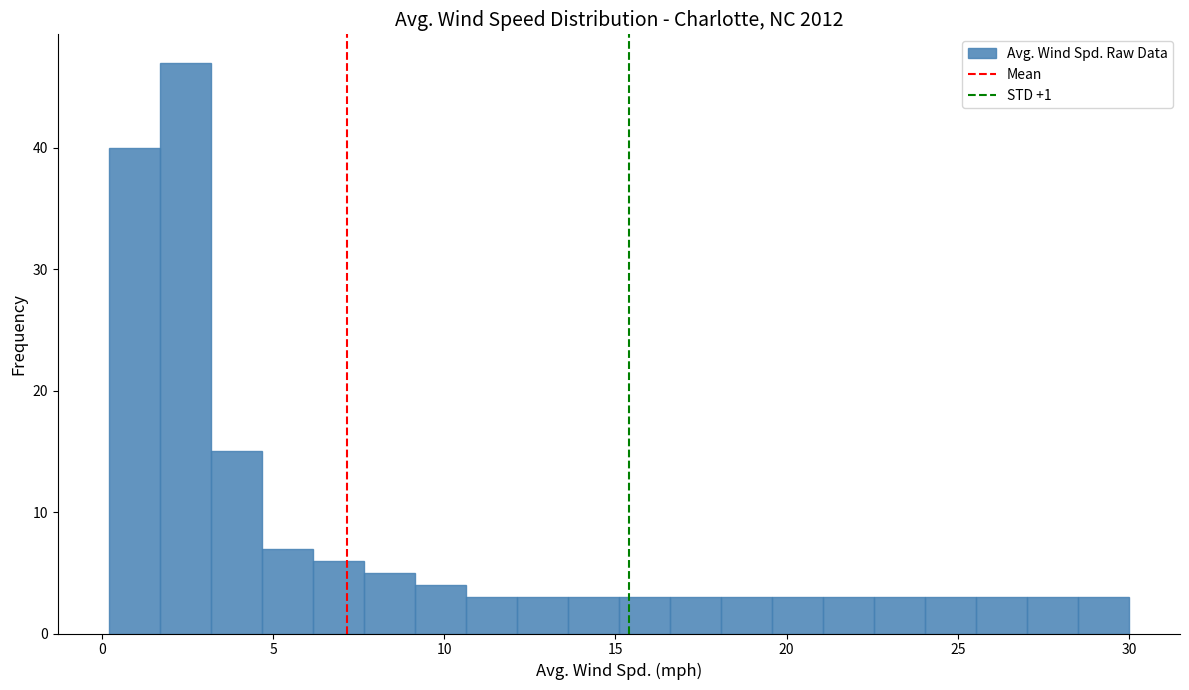

Read against the x-axis, roughly where is the centre of the tallest bar?

2.5